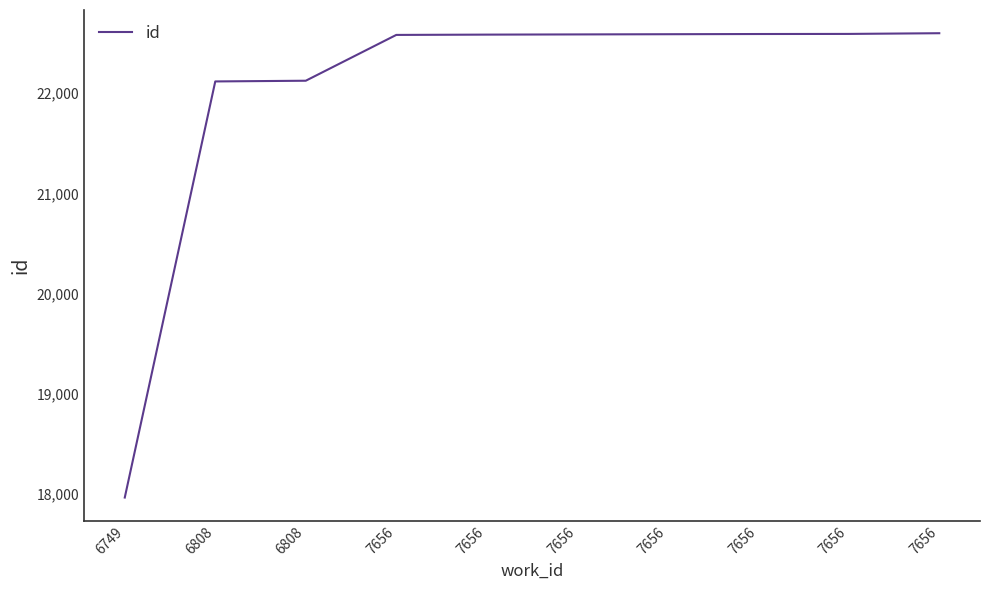

What is the approximate value at 6749, to the nearest 100?

18000